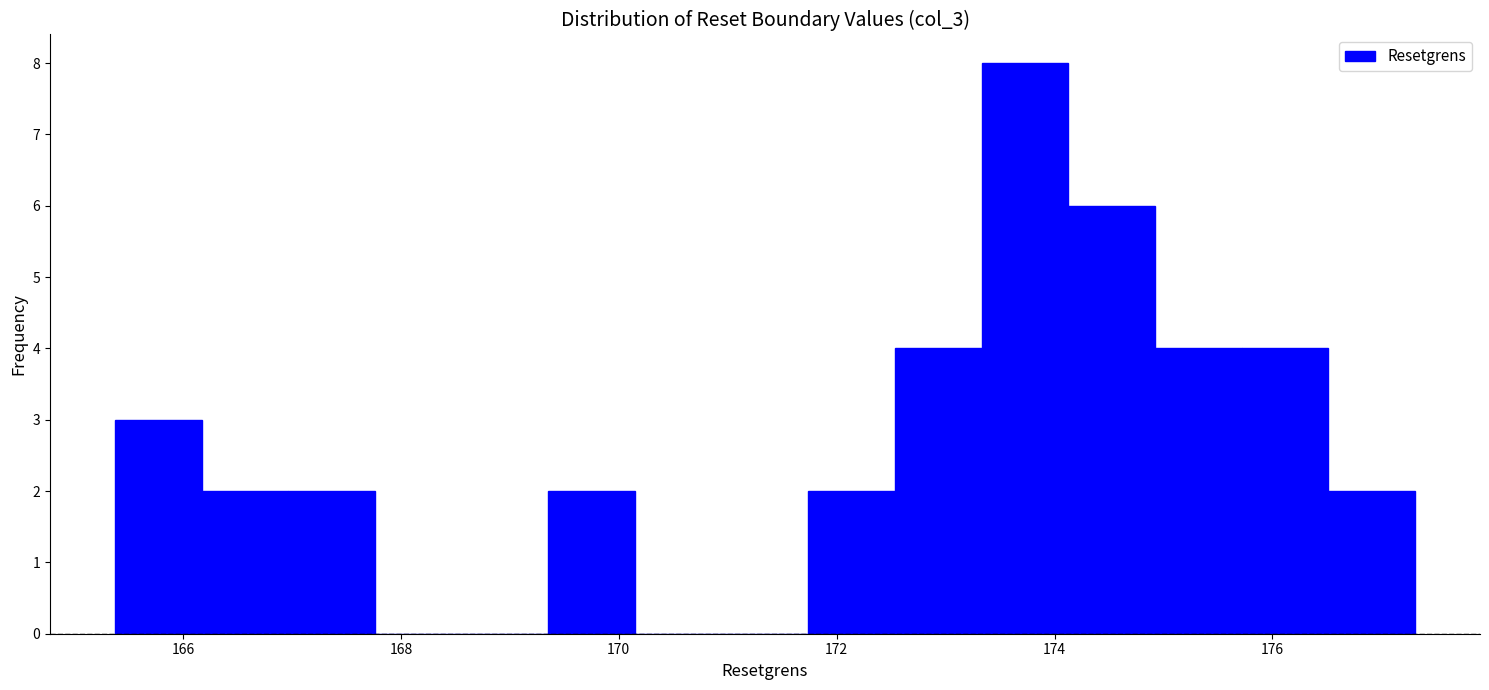

Read against the x-axis, roughly where is the centre of the tallest bar?

173.8